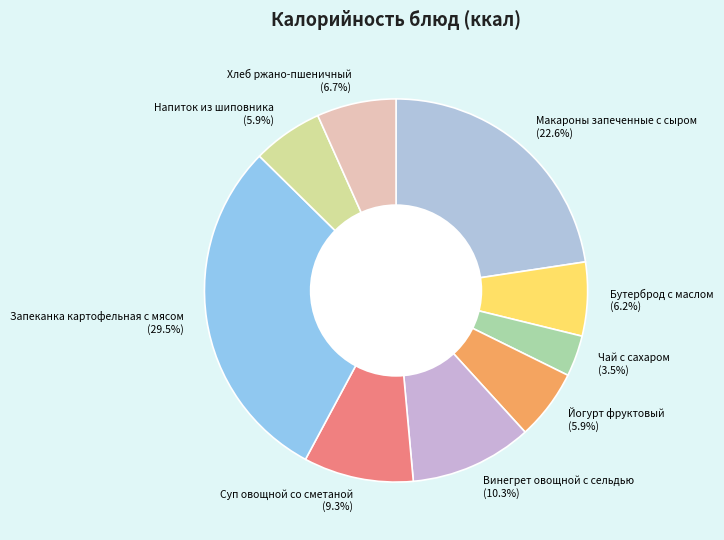

What percentage is NOT represented by Чай с сахаром?

96.5%